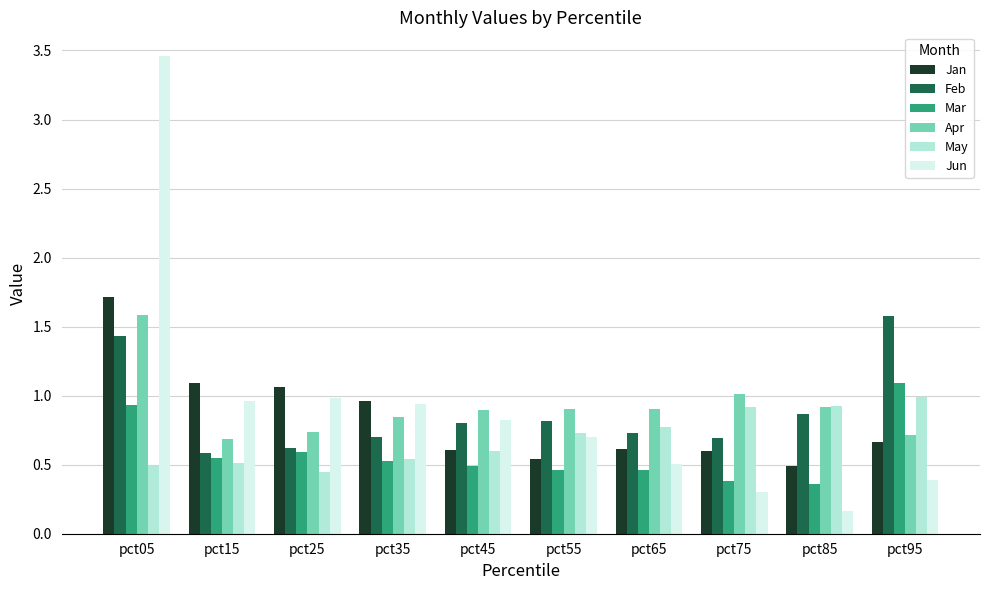

What is the difference between the maximum and minimum values in the Jun series?

3.3